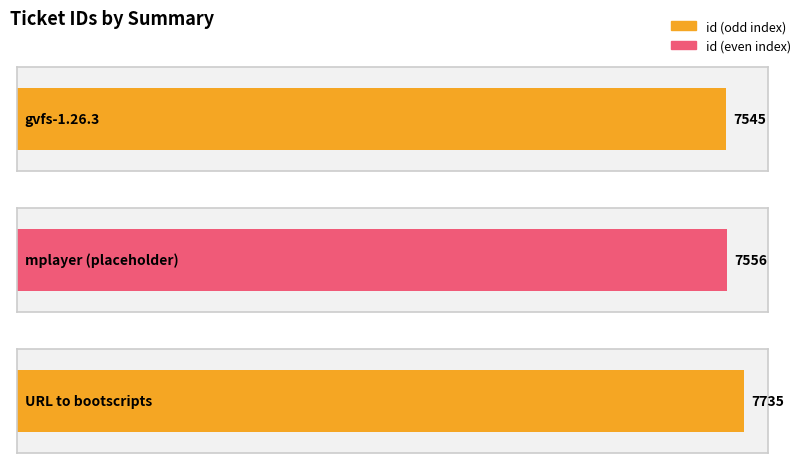

List the labels in order of value, largest first.

URL to bootscripts, mplayer (placeholder), gvfs-1.26.3